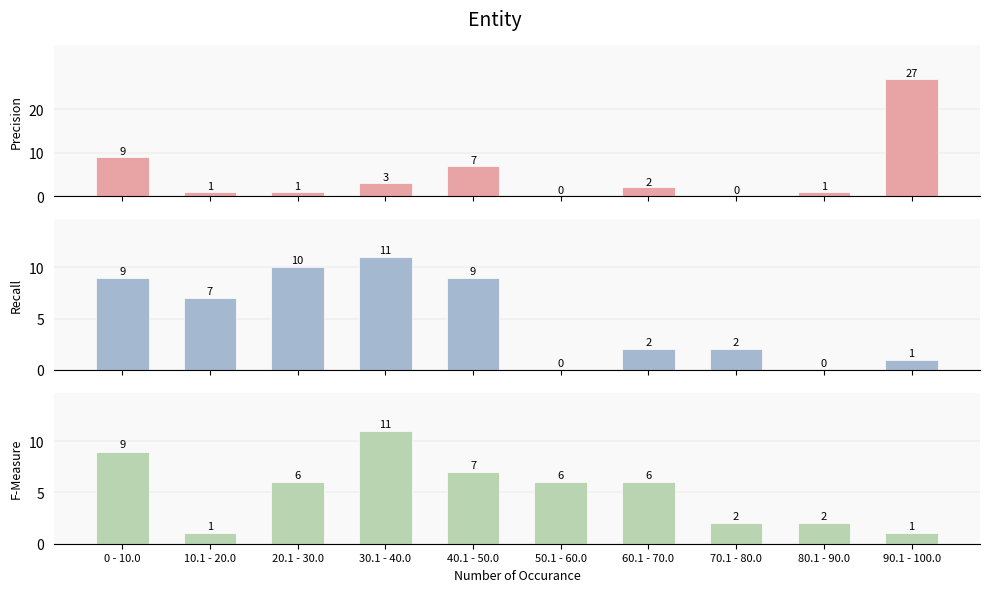

True or false: F-Measure has a value of 14 at 0 - 10.0.

False